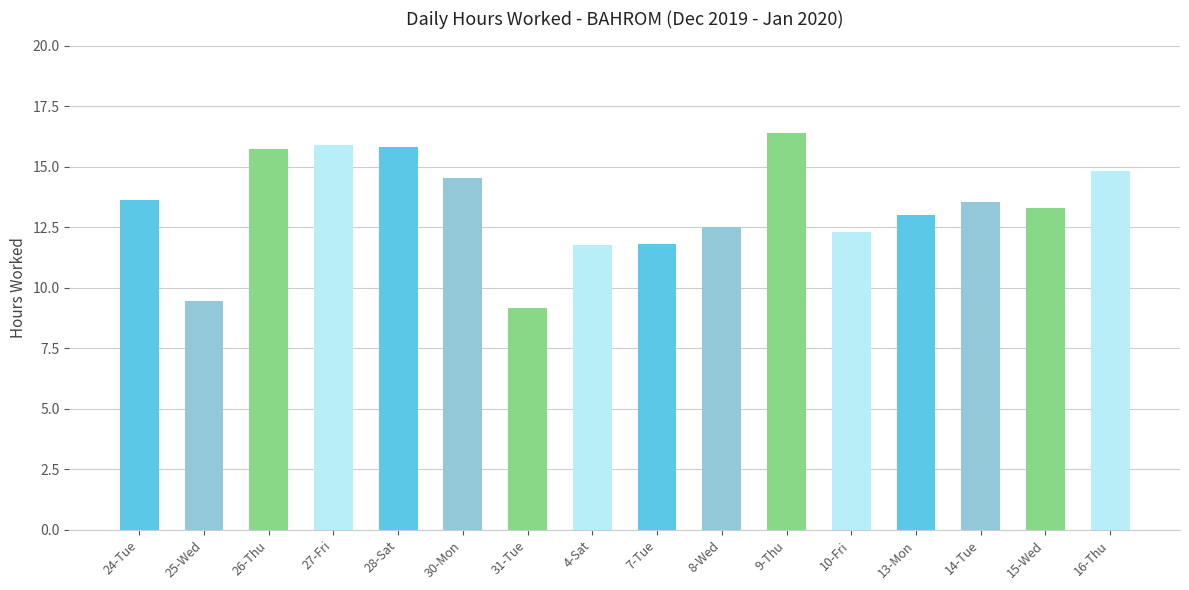

How many bars are there in total?

16